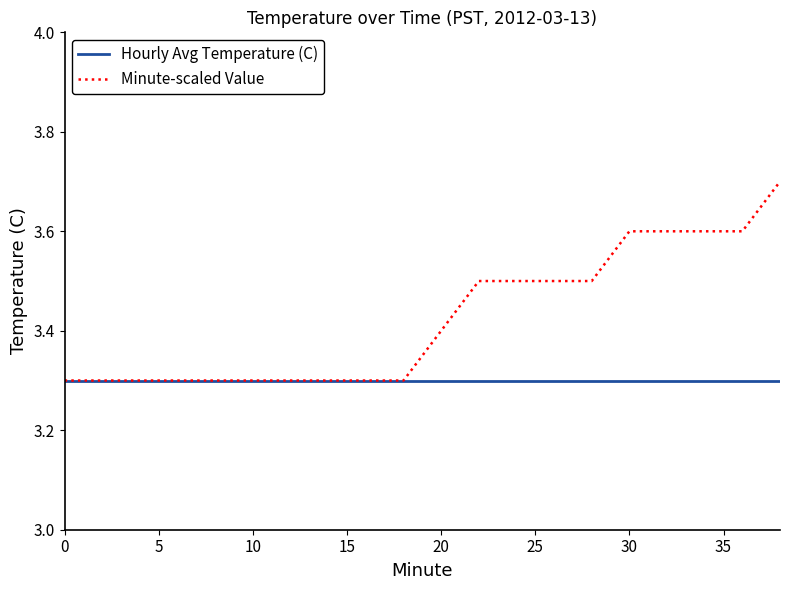

What is the minimum value for Hourly Avg Temperature (C)?

3.3